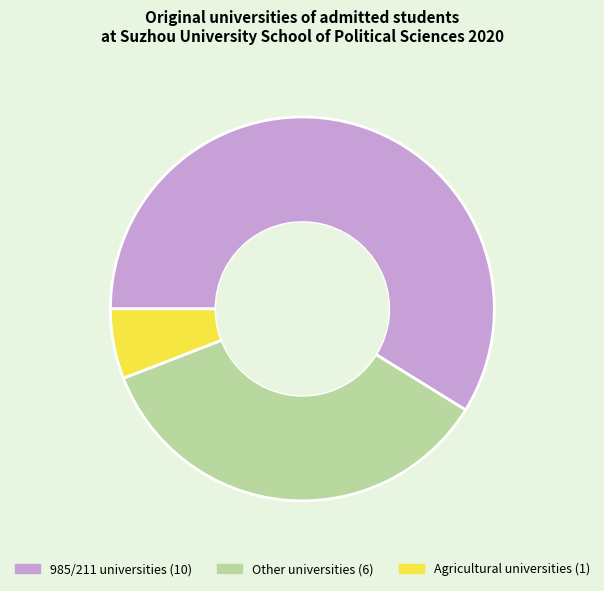

Is there any slice that represents more than half of the pie?

Yes